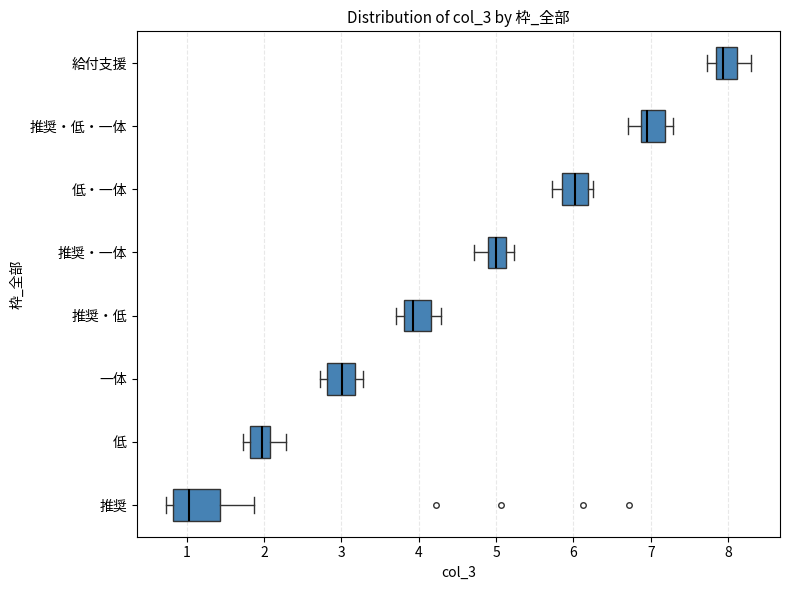

Which box's median line is the furthest to the right?

給付支援